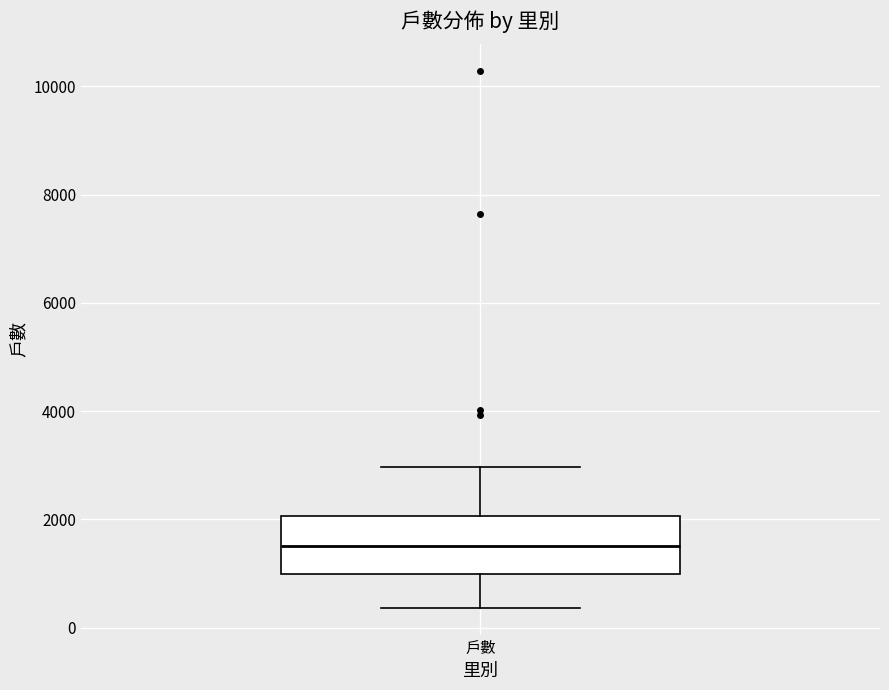

Where does the upper whisker of the box for 戶數 end on the y-axis? The values are not printed on the chart, so give them approximately, as read against the axis.

3000